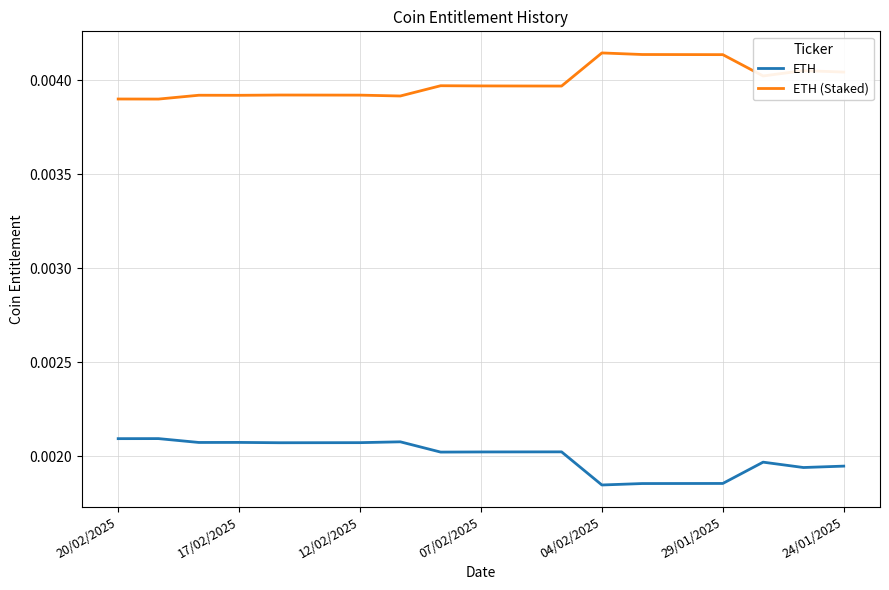

True or false: ETH and ETH (Staked) intersect in this chart.

False